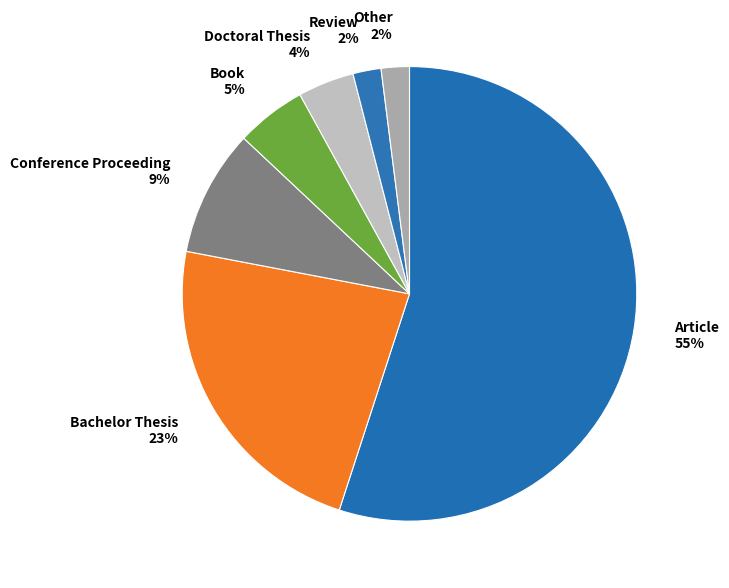

To the nearest percent, what percentage of the pie is Article 55%?

55%